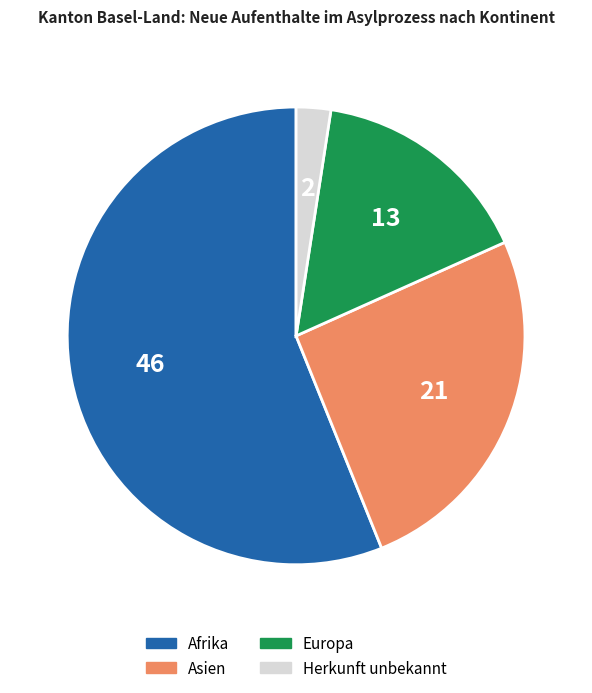

Which category has the smallest portion of the pie?

Herkunft unbekannt